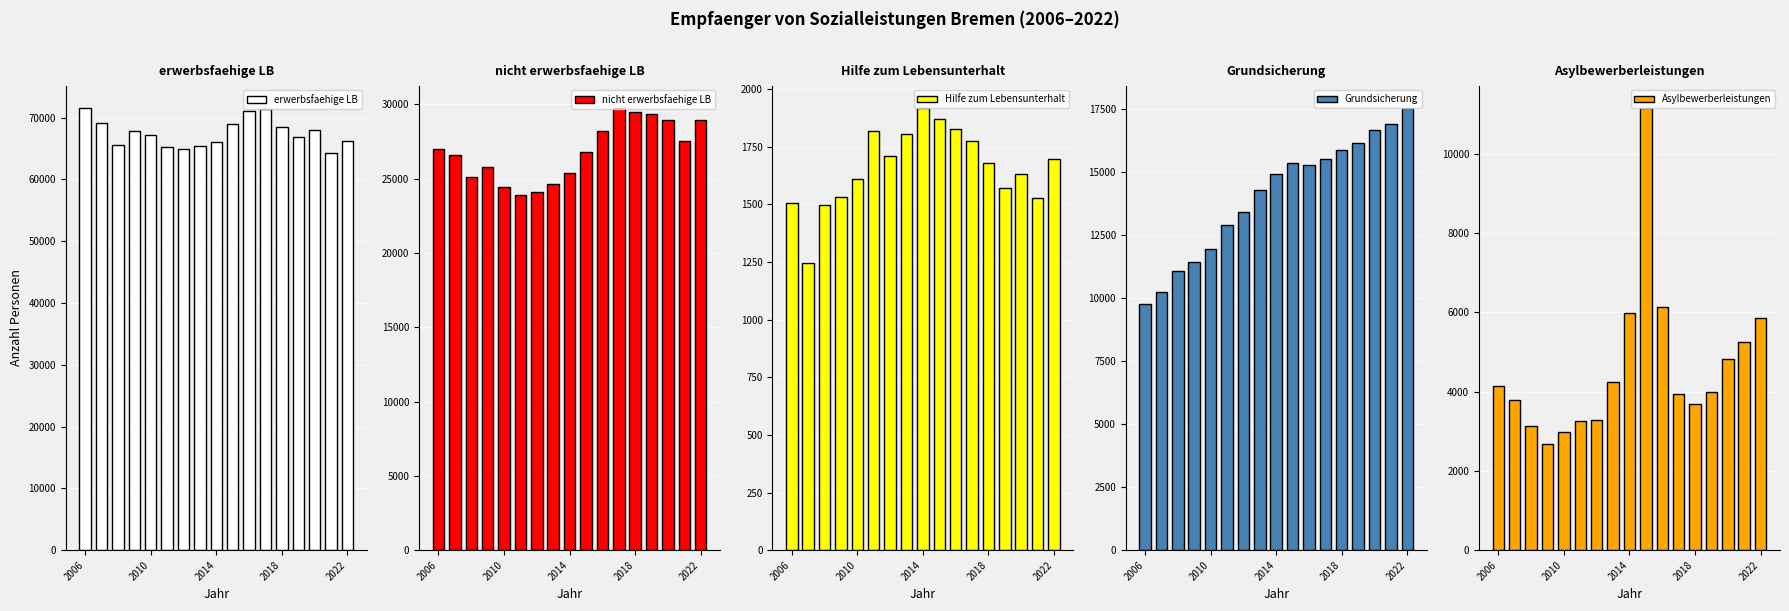

What is the average value of the Hilfe zum Lebensunterhalt series?

1659